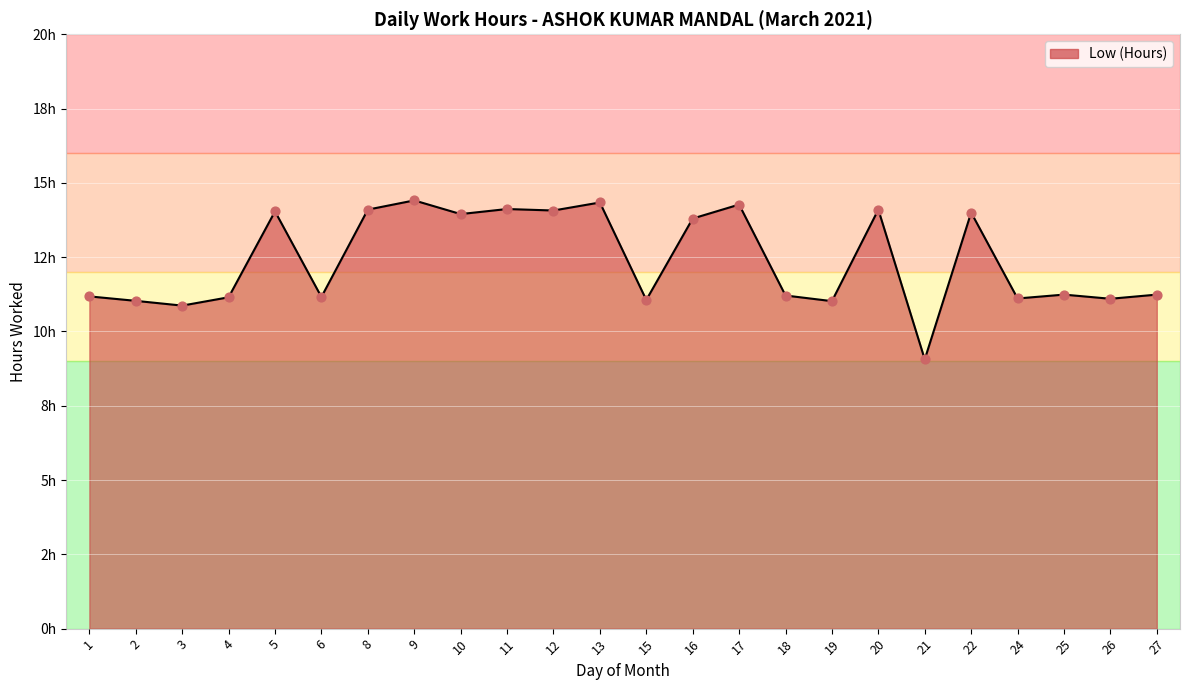

Is this an area chart (filled region under the line)?

Yes